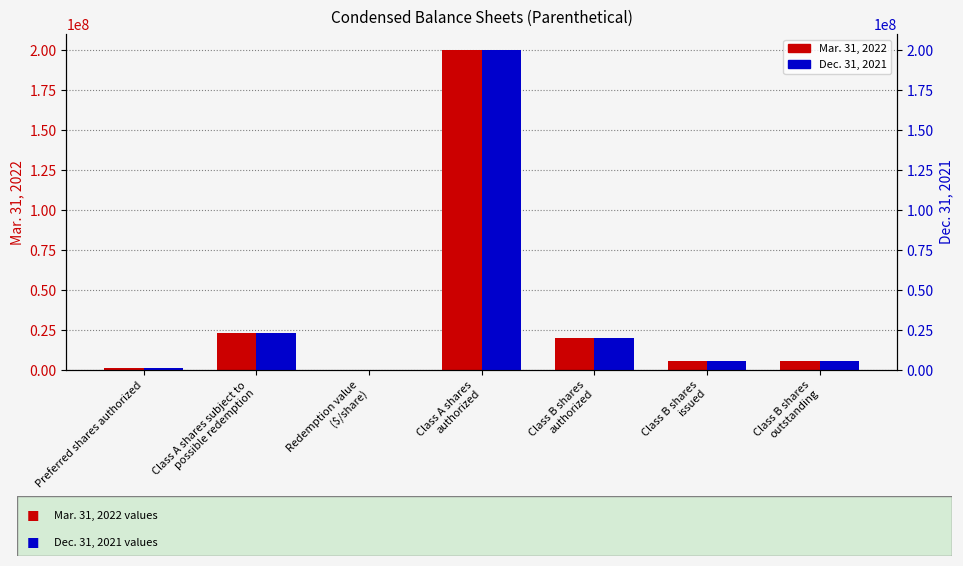

Which category has the lowest value in the Dec. 31, 2021 series?

Redemption value
($/share)